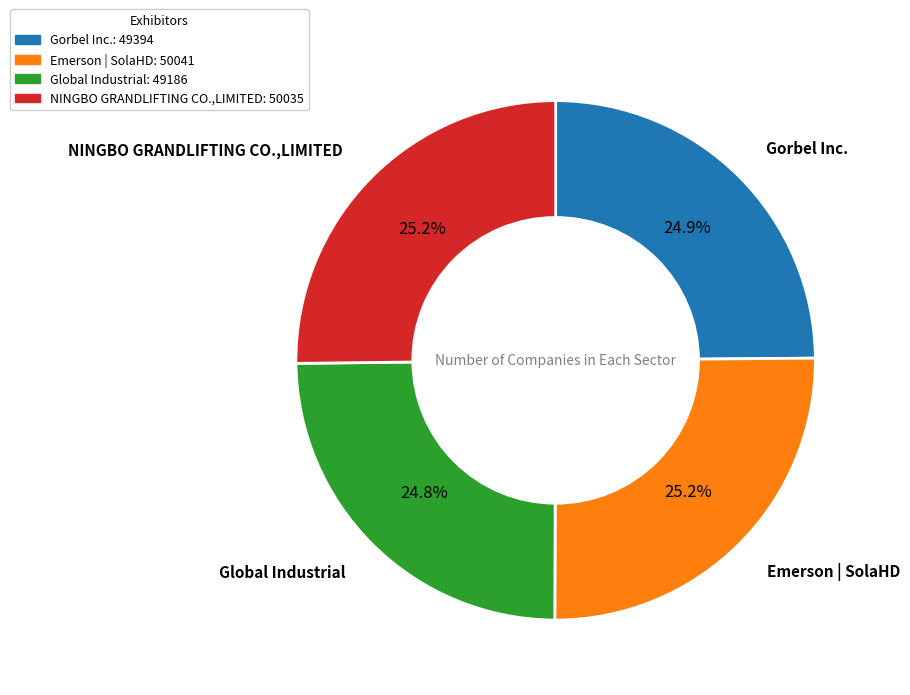

How many slices are in this pie chart?

4